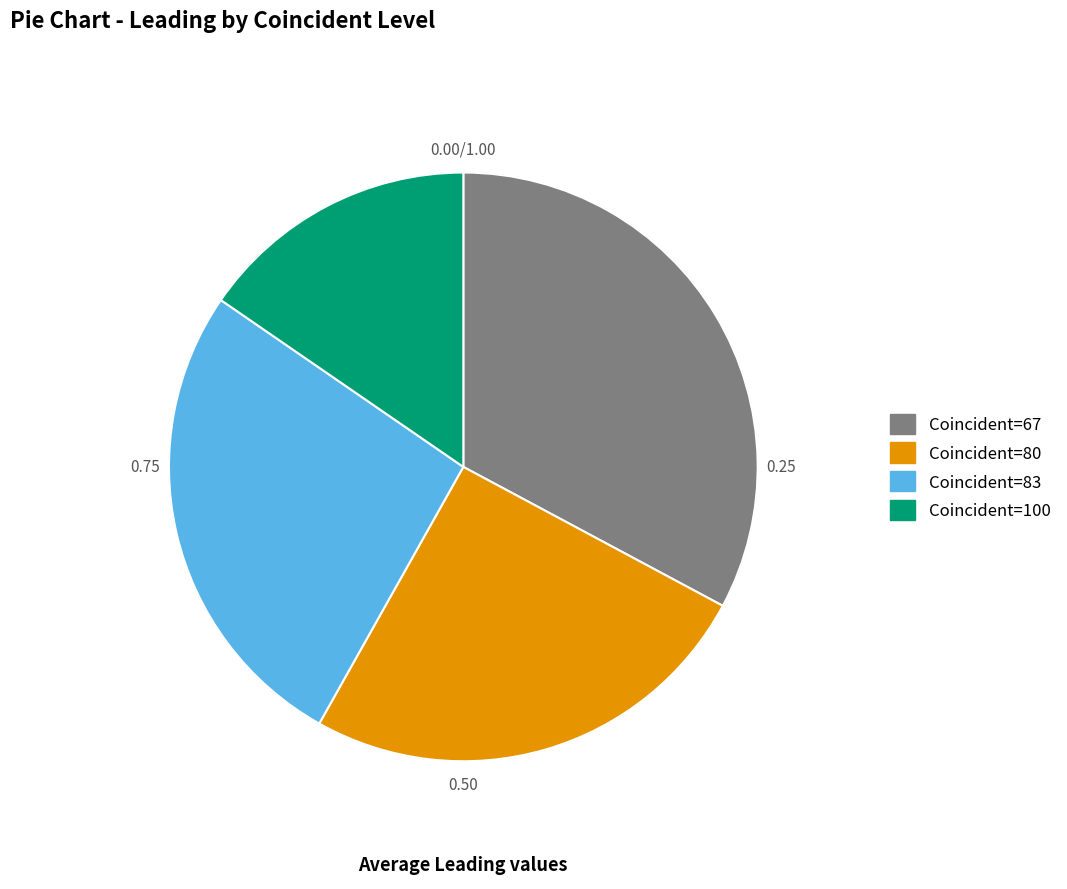

Does any single category account for the majority?

No